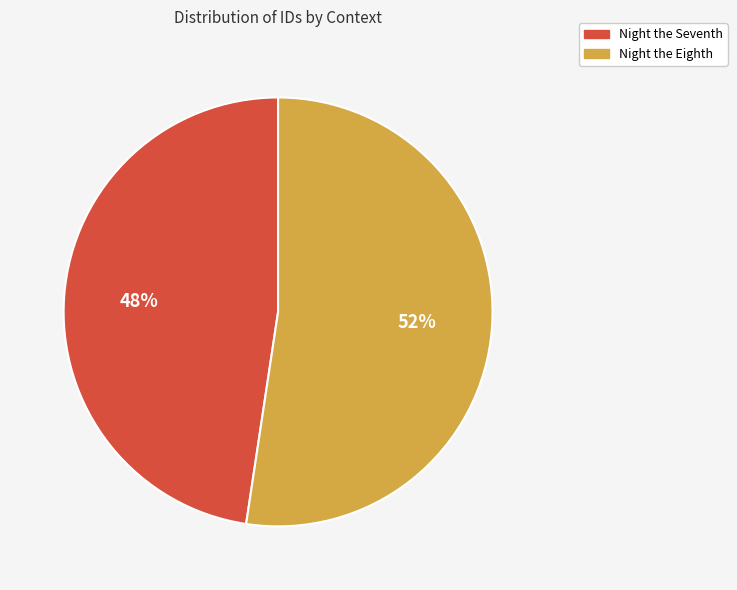

What is the largest slice in the pie chart?

Night the Eighth